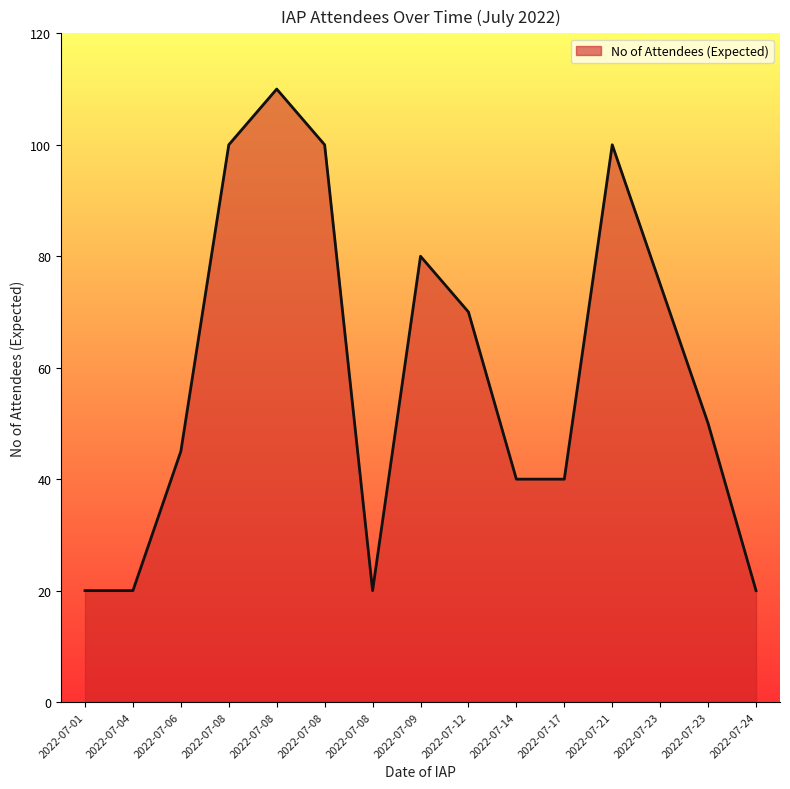

How many series are shown in this chart?

1